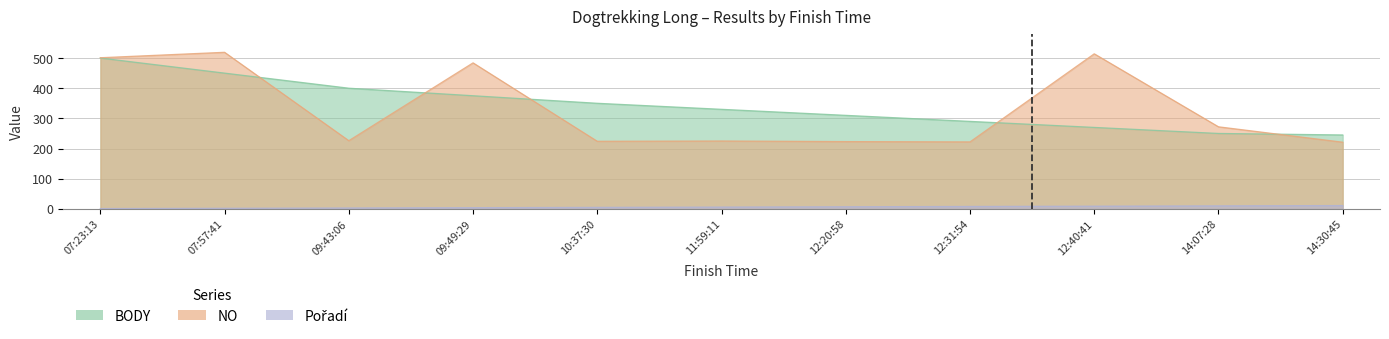

At which category is the sum across all series the highest?

07:23:13